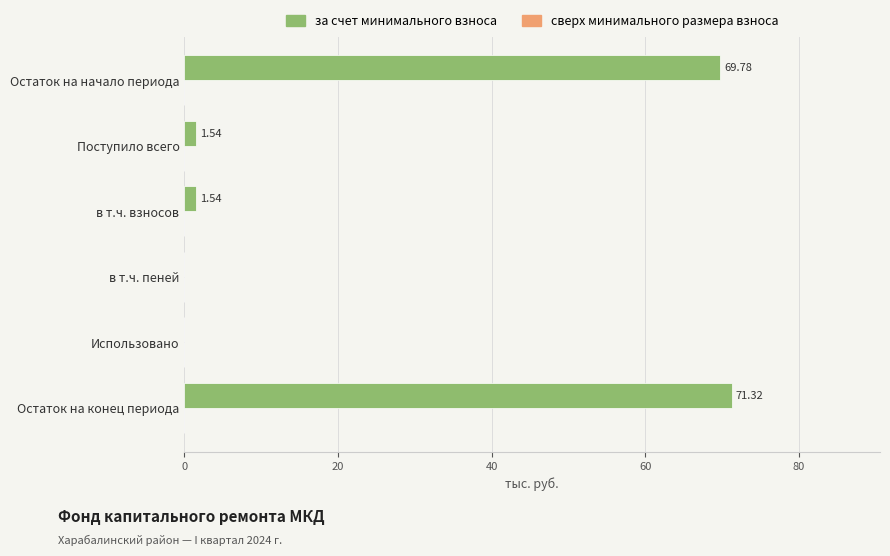

What is the change in value from в т.ч. взносов to в т.ч. пеней?

-1.5